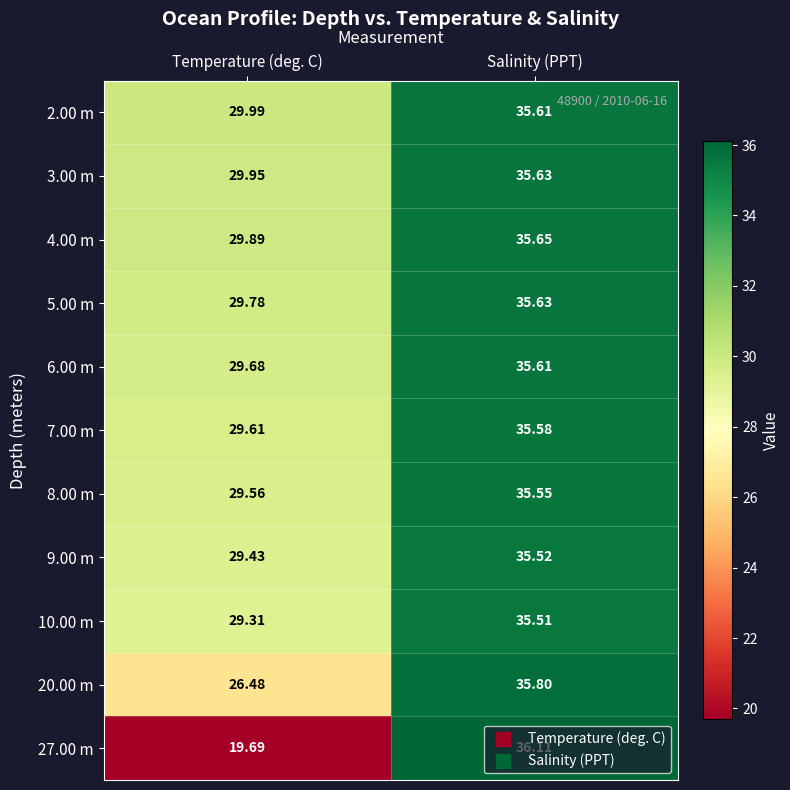

Which series has the widest spread of values?

27.00 m